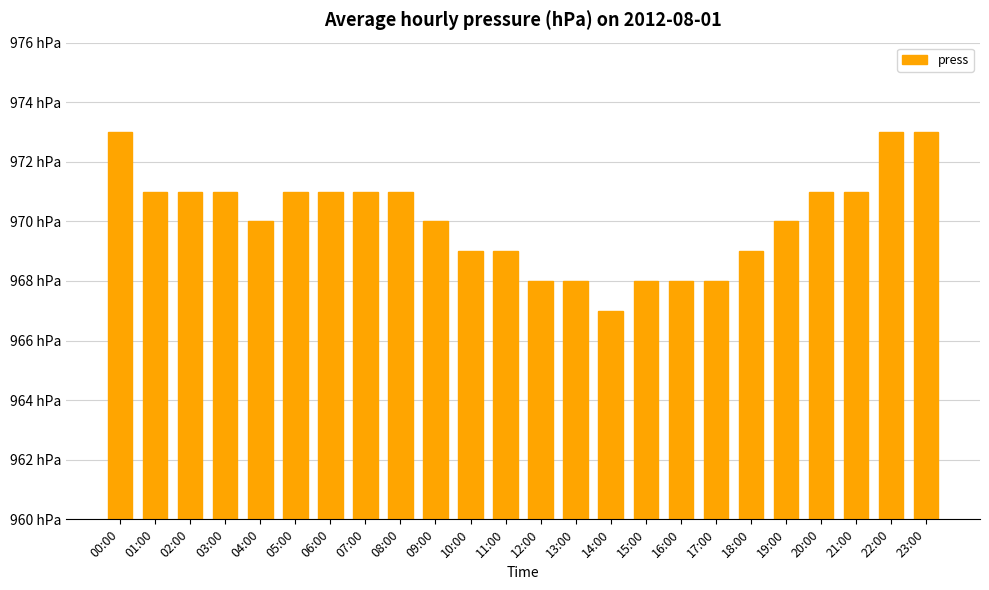

True or false: the data shows 1651 at 14:00.

False